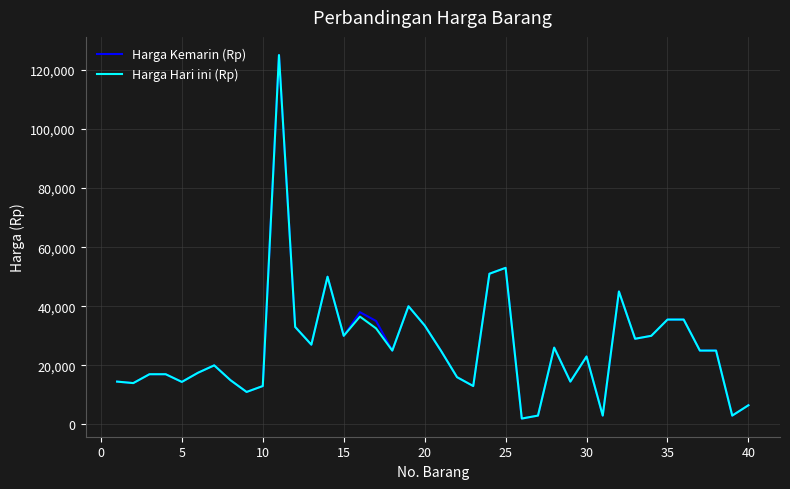

What is the maximum value shown in the chart?

125000